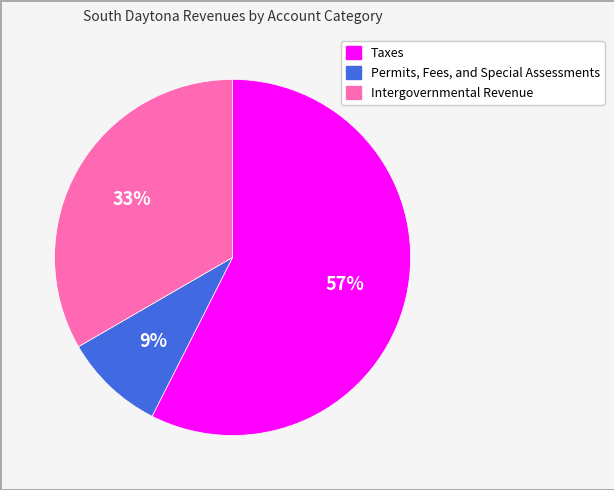

Does Permits, Fees, and Special Assessments represent more than half of the total?

No